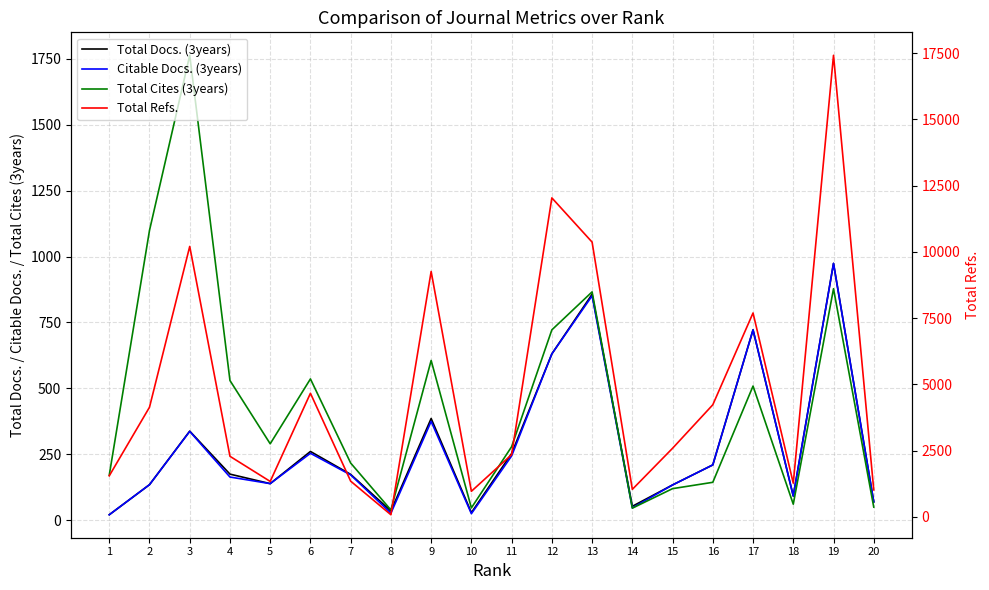

The Total Refs. series shows 2159 at 18. True or false?

False